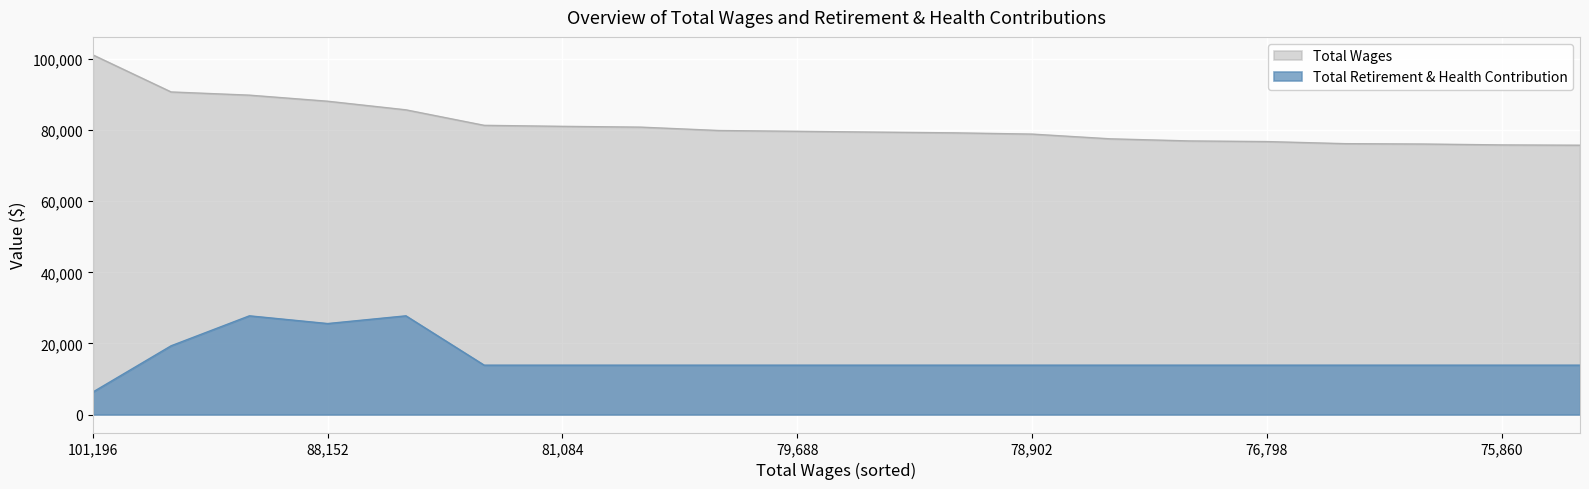

Does the chart display data point markers on the line(s)?

No